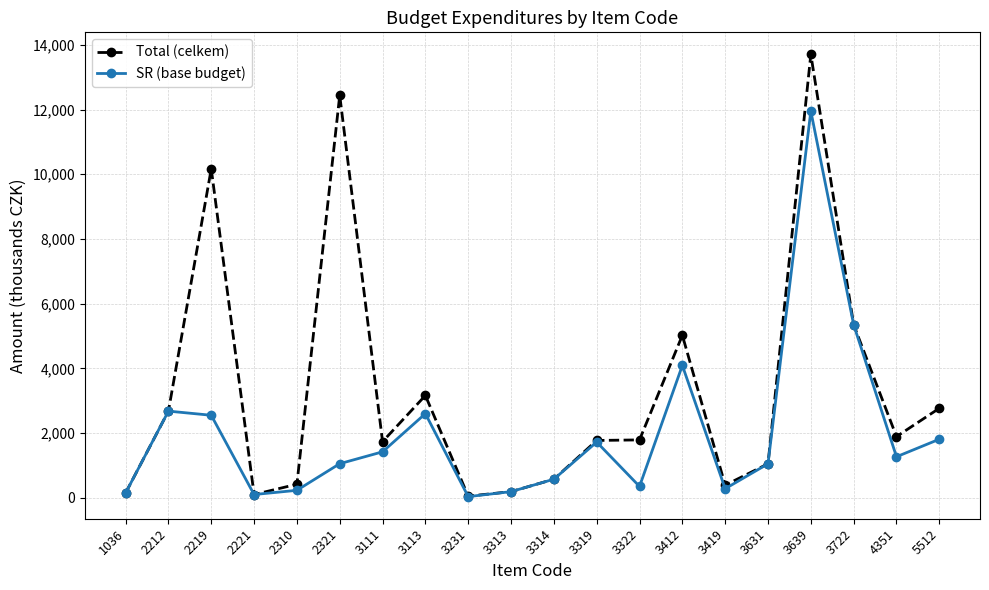

What is the maximum value for SR (base budget)?

11951.6